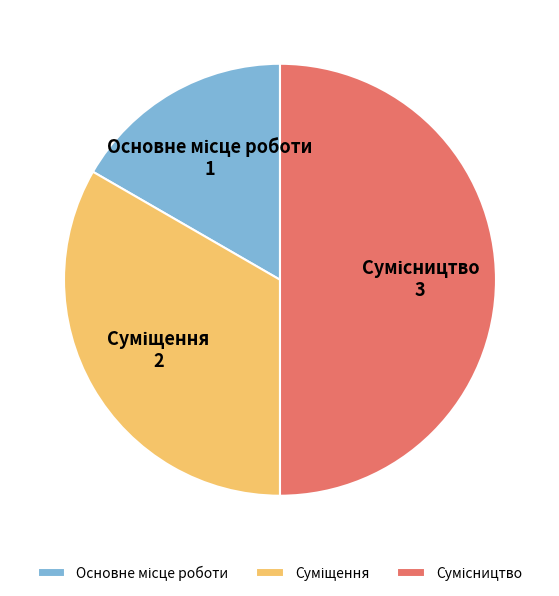

To the nearest percent, what is the average slice percentage?

33%